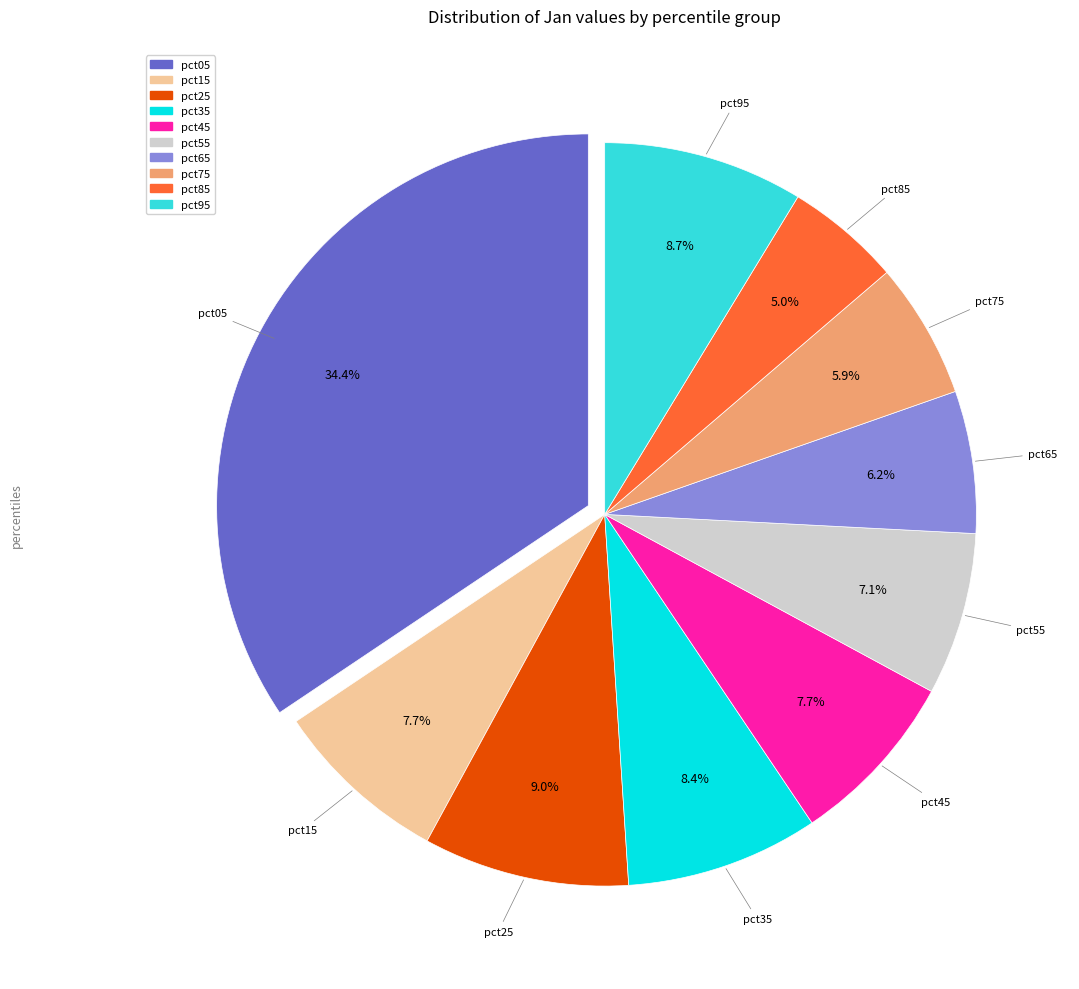

To the nearest percent, what portion does pct95 represent?

9%